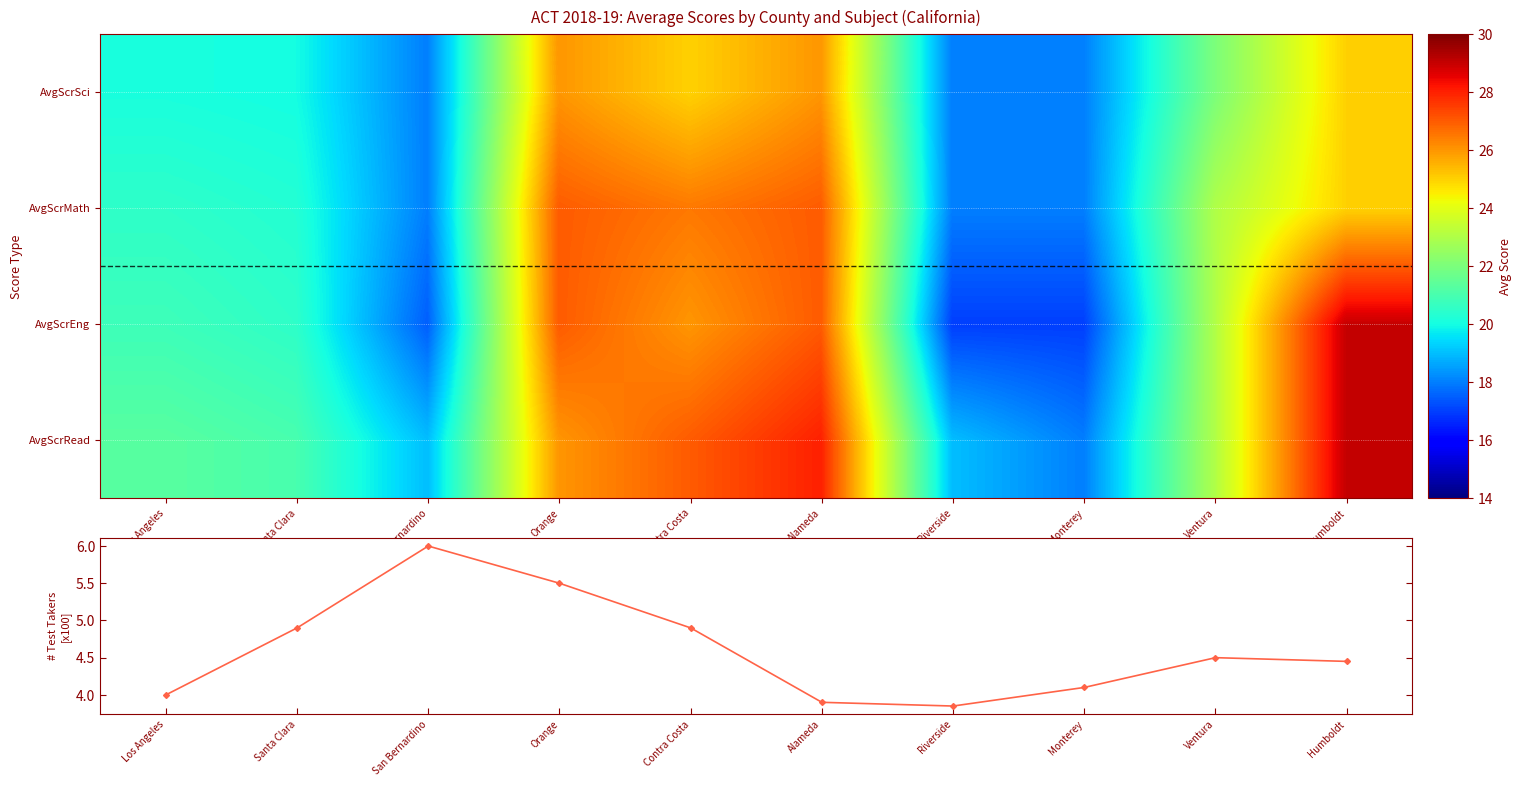

Rank the series by their maximum value, from highest to lowest.

AvgScrRead, AvgScrEng, AvgScrMath, AvgScrSci, NumTstTakr (hundreds)